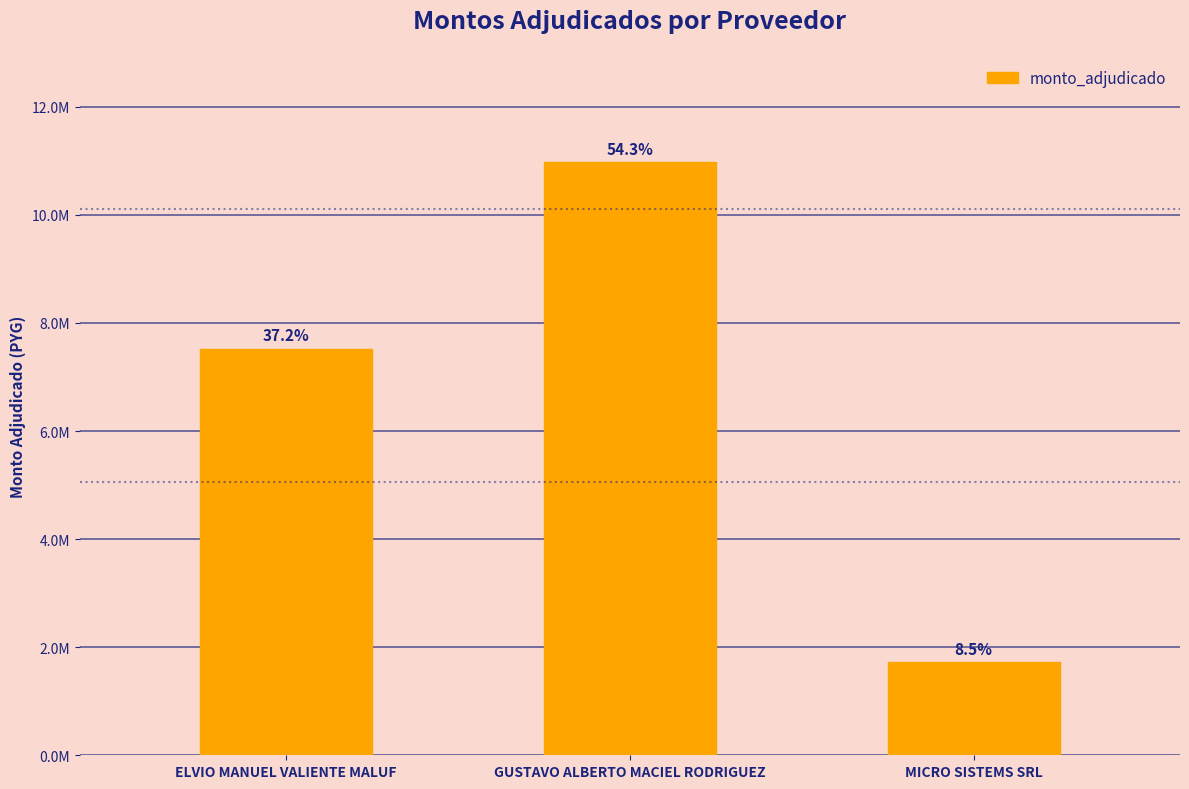

The value at MICRO SISTEMS SRL is 2846610. True or false?

False